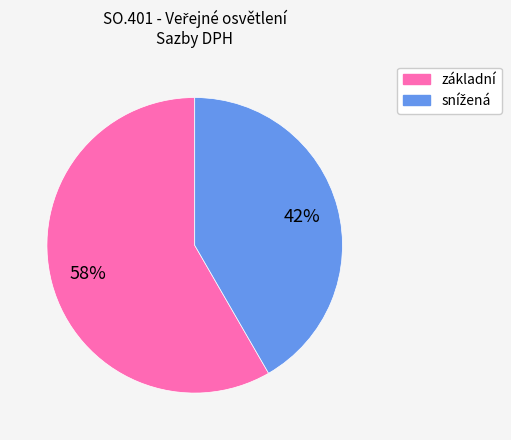

How many segments does this pie chart have?

2